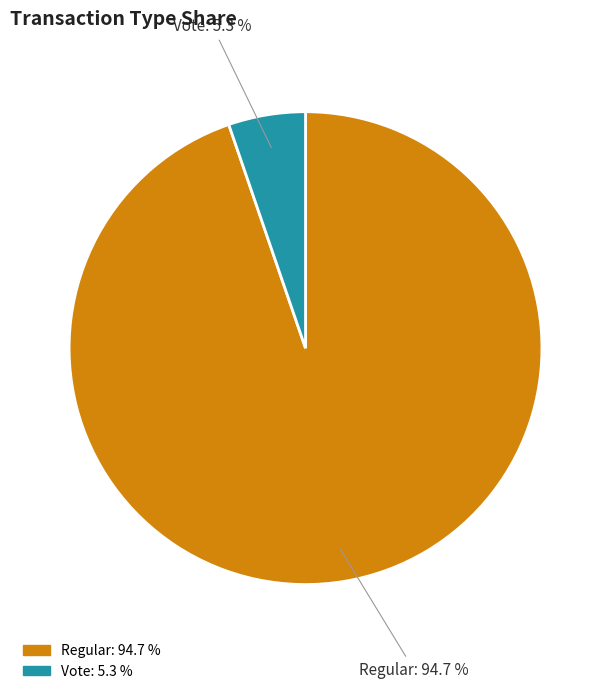

Does any single category account for the majority?

Yes